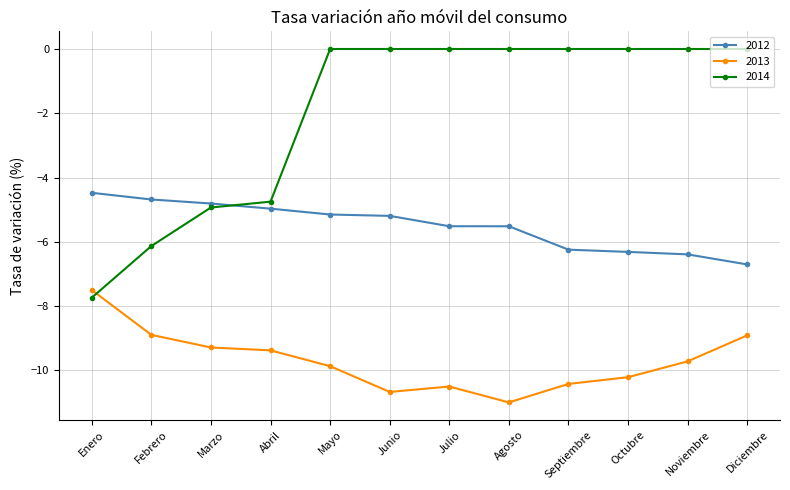

What is the sum of all 2014 values?

-23.5